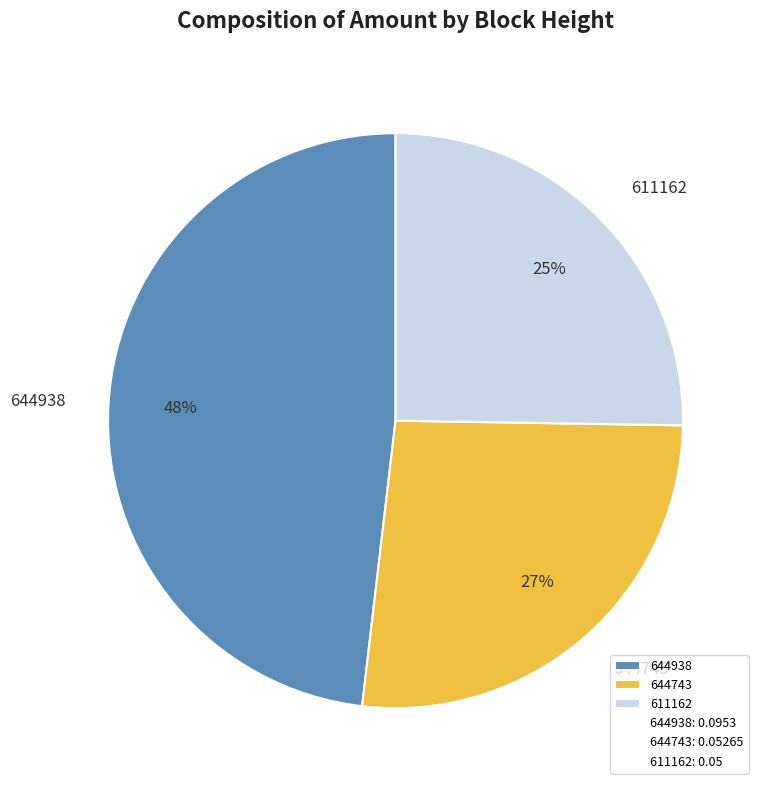

Does 644743 account for over 50% of the chart?

No